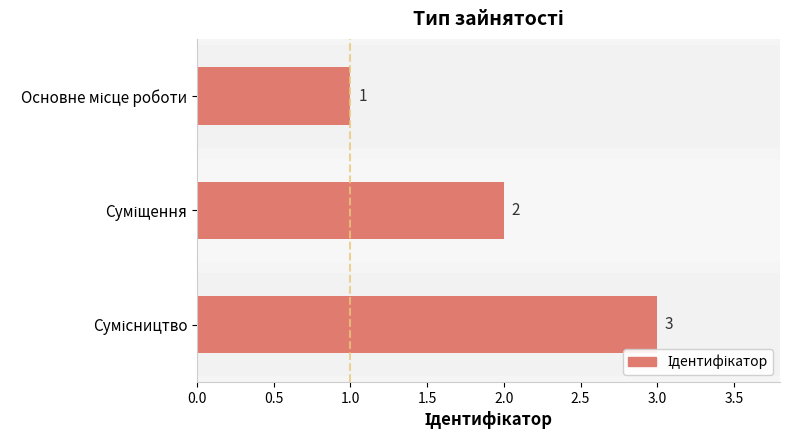

What is the greatest value displayed?

3